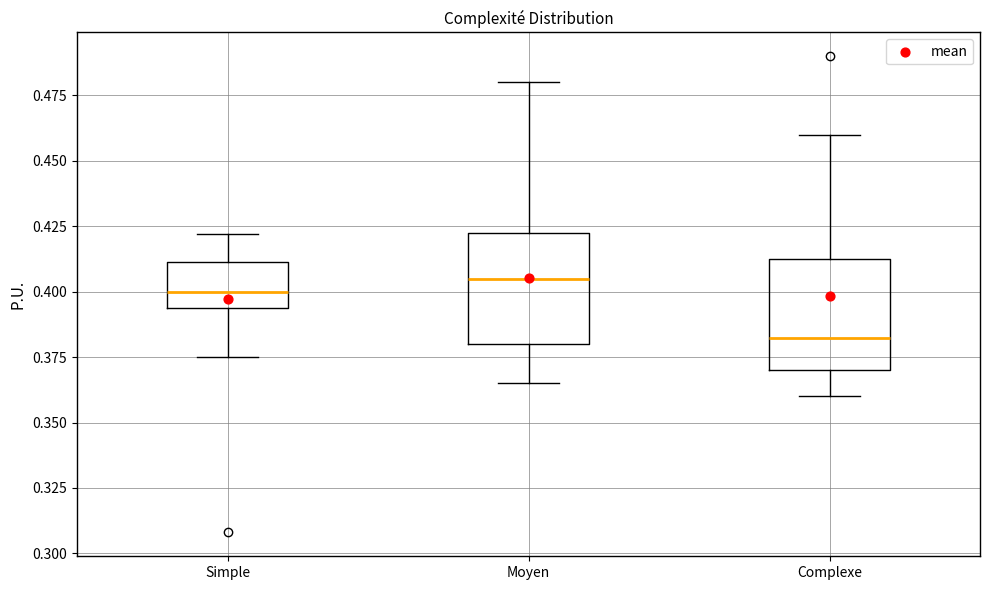

Where does the lower whisker of the box for Moyen end on the y-axis? The values are not printed on the chart, so give them approximately, as read against the axis.

0.365